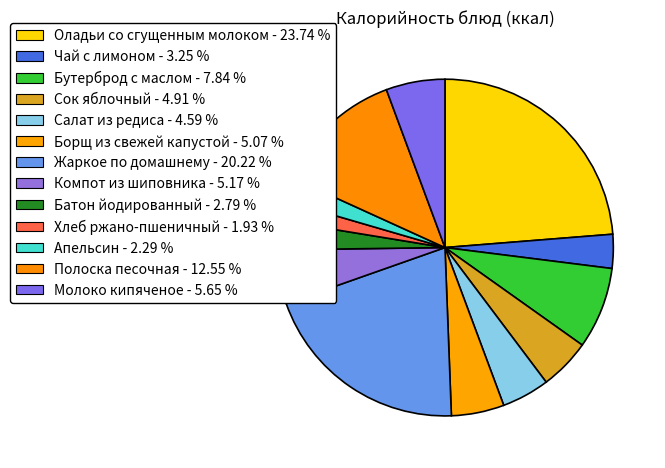

How many slices are in this pie chart?

13